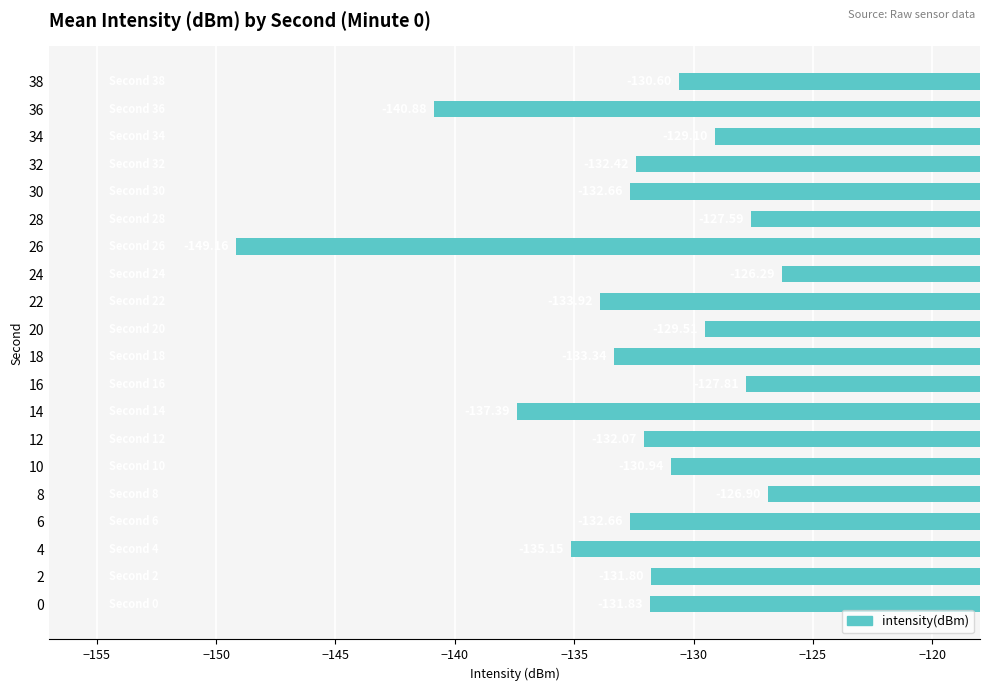

Is it true that the value at 18 is -80.9?

False